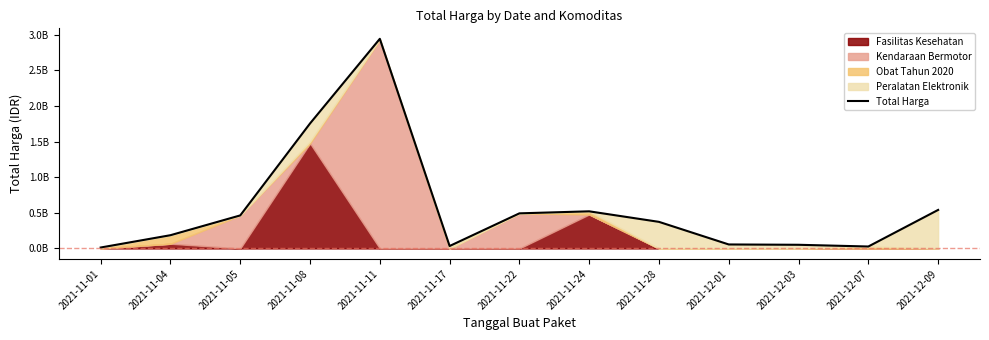

What is the approximate value at 2021-11-08, to the nearest 100?

1754991900